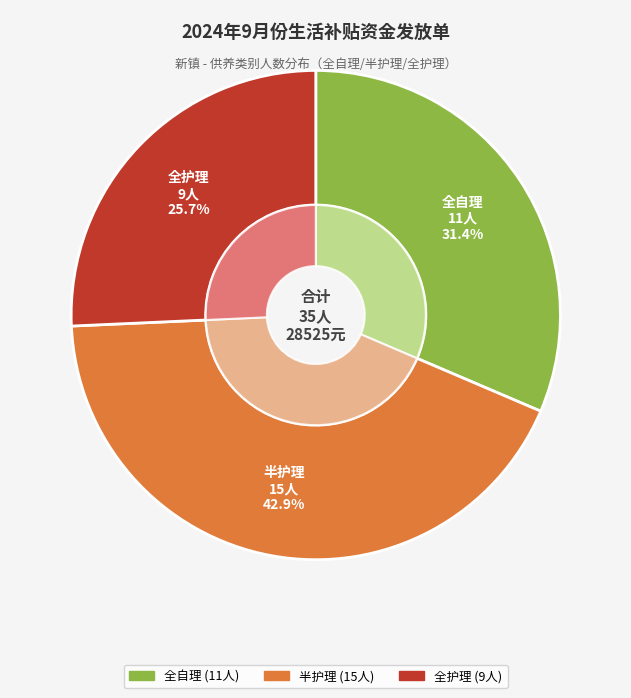

Is the sum of 全护理 and 全自理 greater than half?

Yes